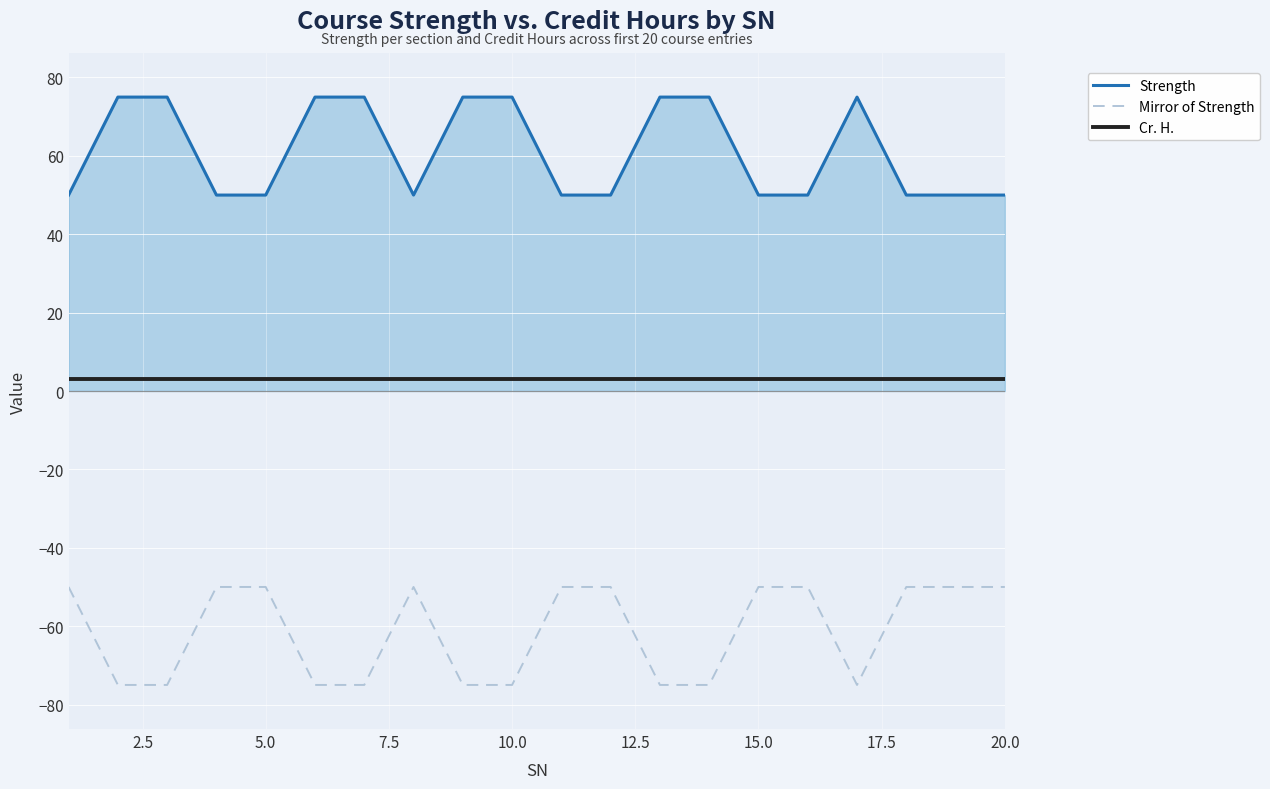

True or false: Strength and Mirror of Strength intersect in this chart.

False